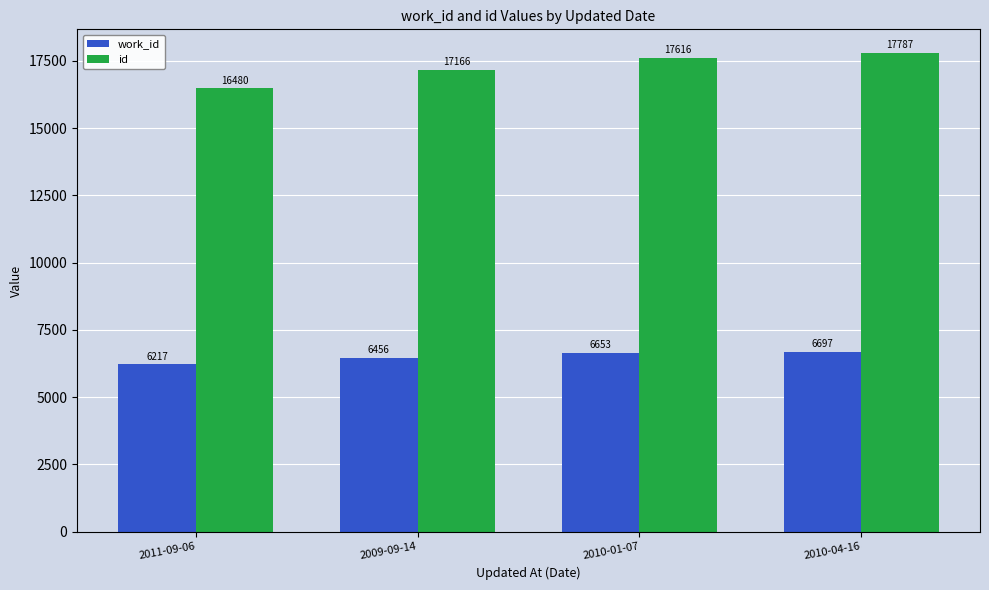

Reading left to right, extract all data points from this chart.

work_id: 2011-09-06=6217	2009-09-14=6456	2010-01-07=6653	2010-04-16=6697
id: 2011-09-06=16480	2009-09-14=17166	2010-01-07=17616	2010-04-16=17787